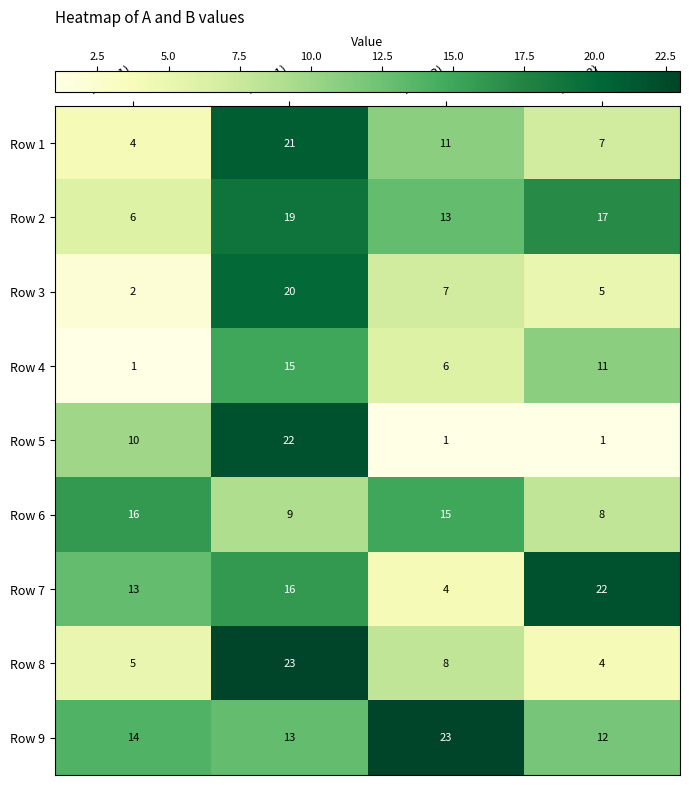

True or false: Row 7 has a value of 13 at A (set1).

True